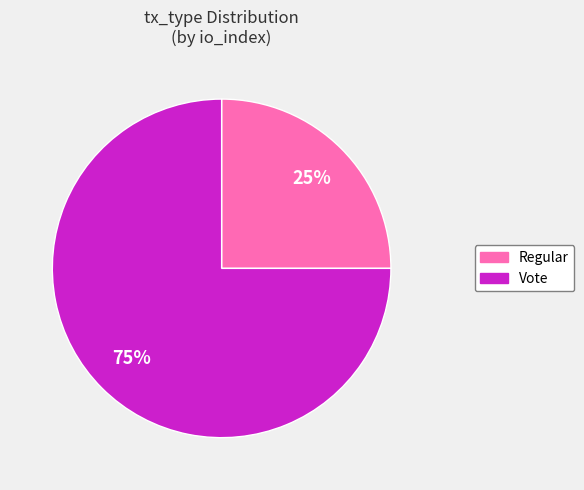

What is the smallest slice in the pie chart?

Regular